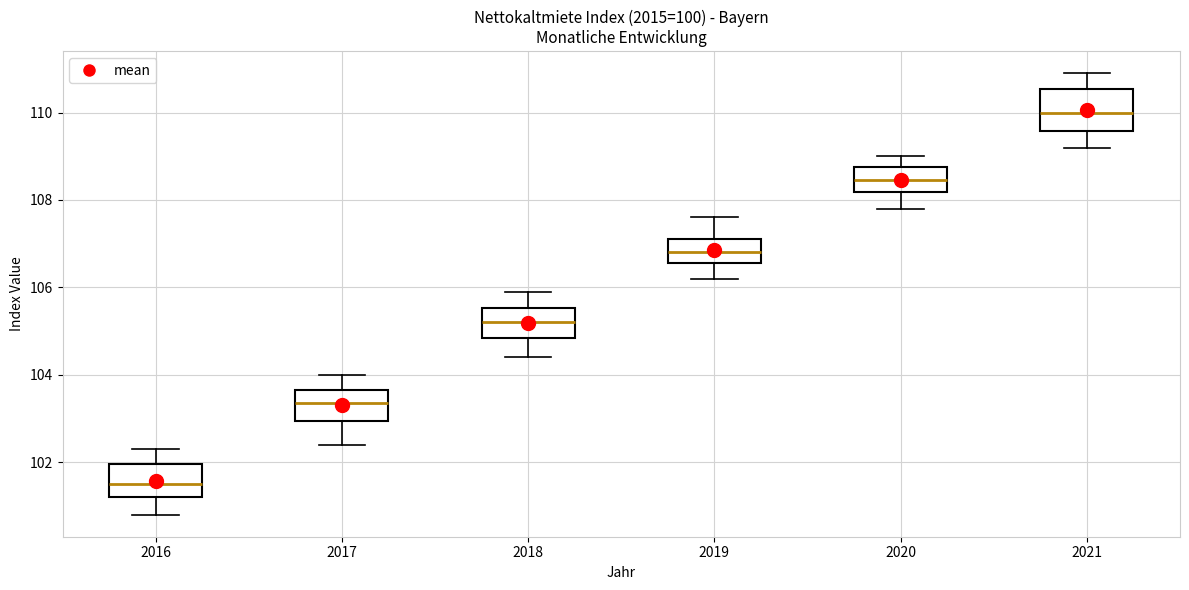

Which box has the lowest median line?

2016